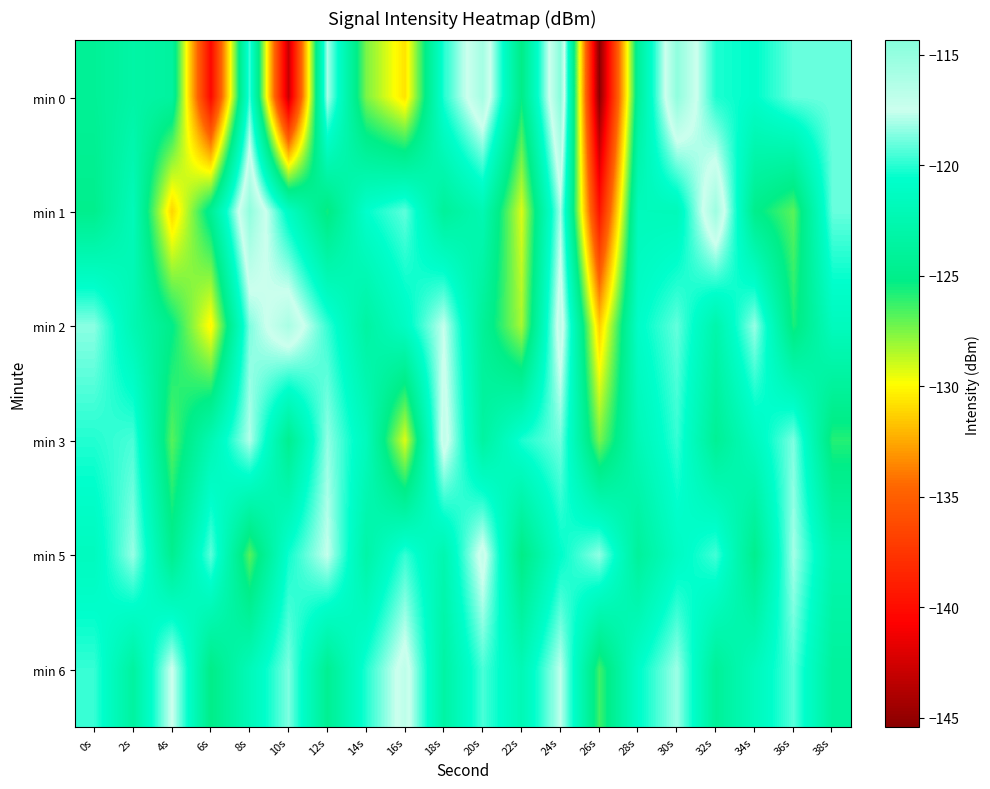

What is the difference between the highest and lowest values at 14s?

7.4